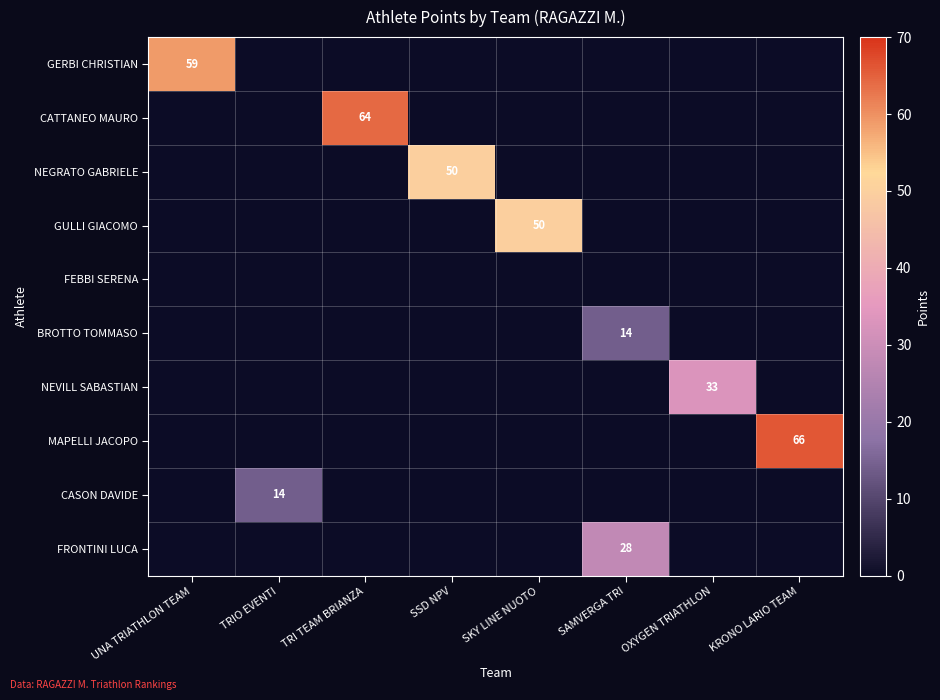

What is the sum of the GULLI GIACOMO values at TRIO EVENTI and SKY LINE NUOTO?

50